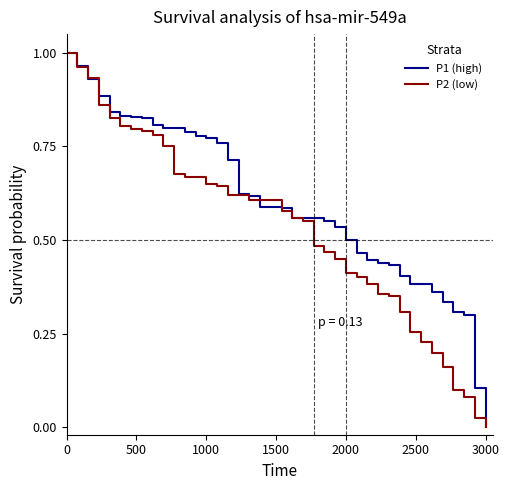

List the series in order of their overall mean, lowest first.

P2 (low), P1 (high)